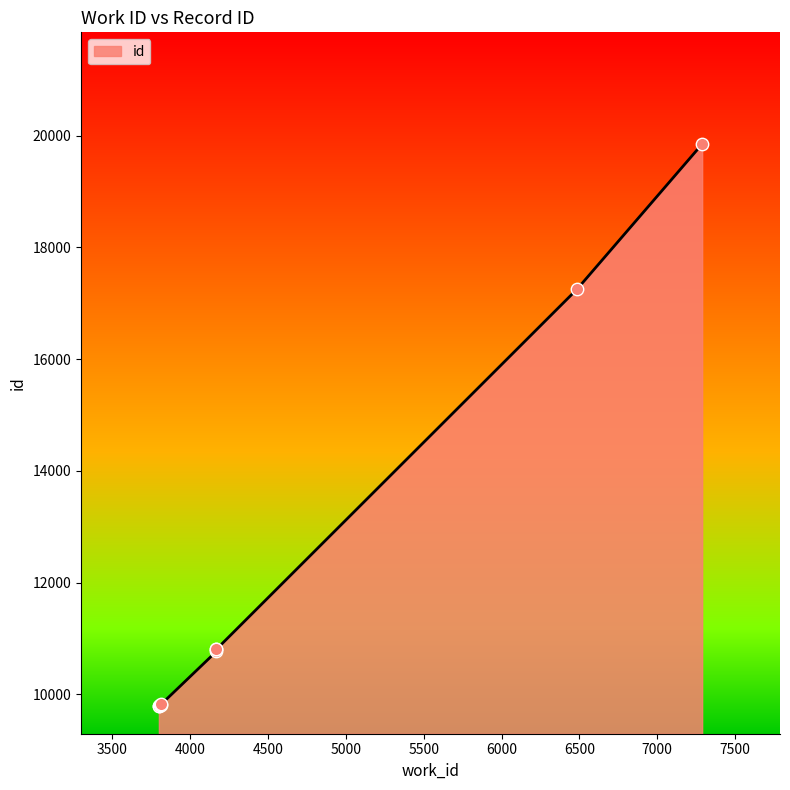

What is the ratio of the value at 3802 to the value at 4169?

0.9